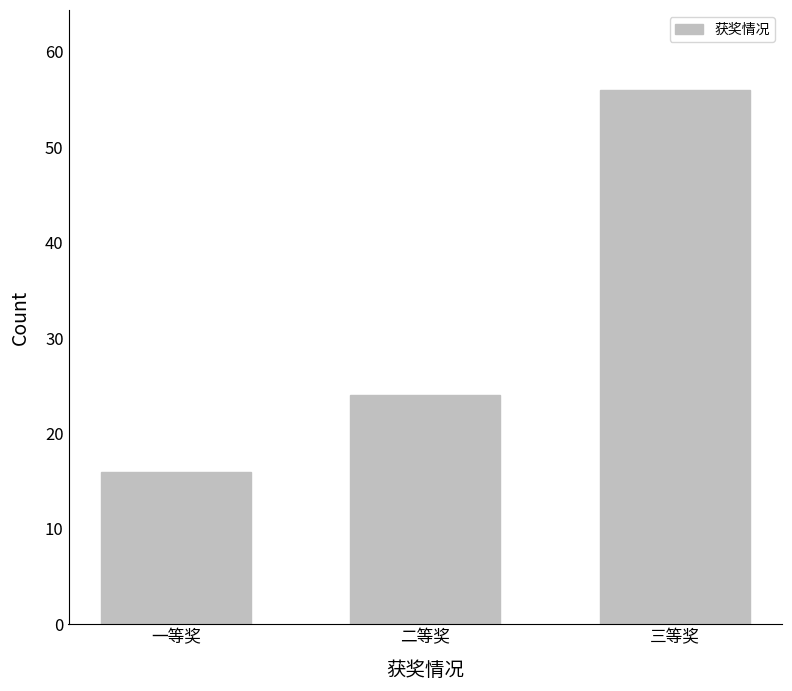

Between 三等奖 and 二等奖, which is larger?

三等奖